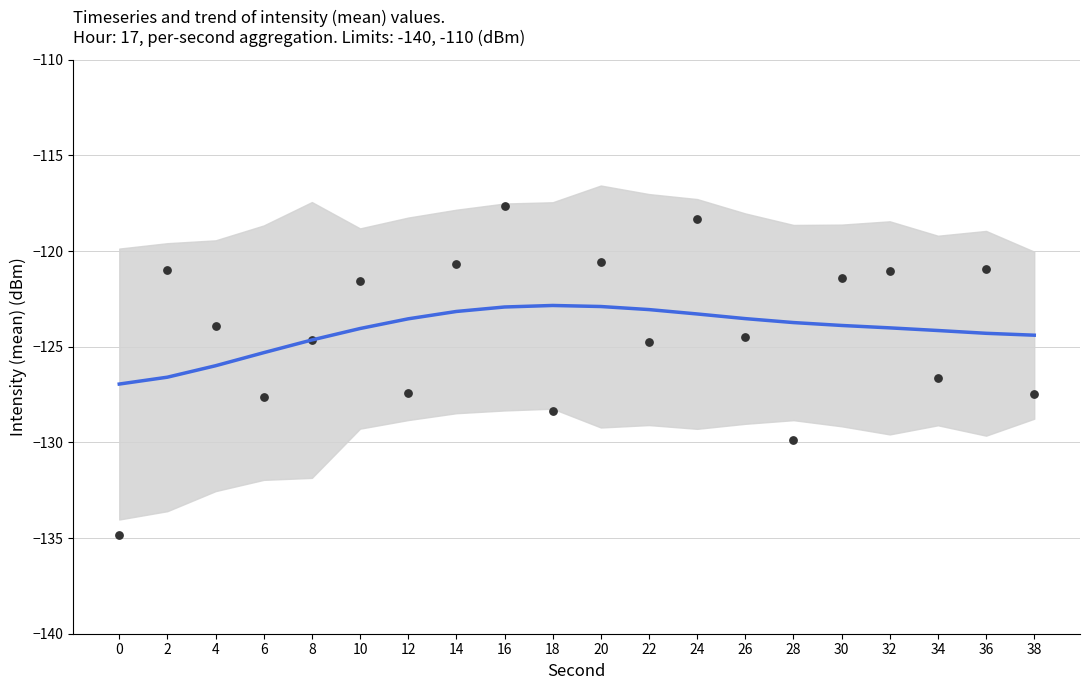

What are all the series names shown in the legend?

trend, intensity(dBm)